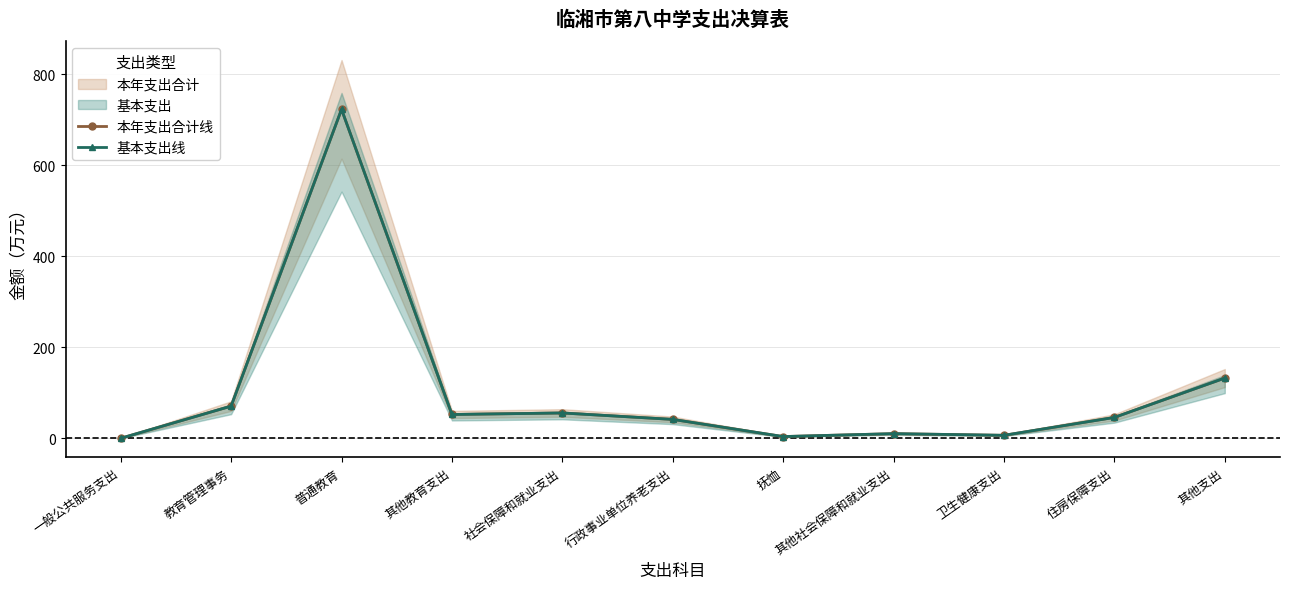

What is the value of the 本年支出合计线 point at the 7th from the left?

3.9